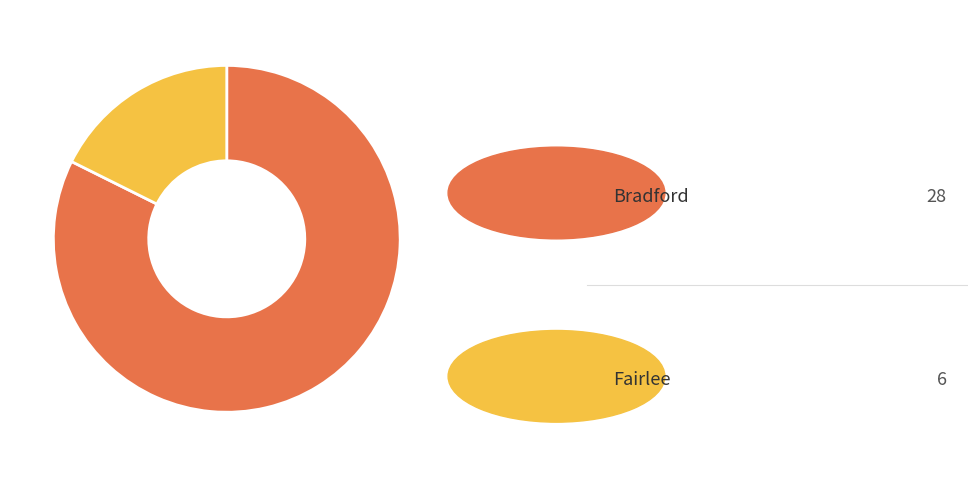

Is there any slice that represents more than half of the pie?

Yes